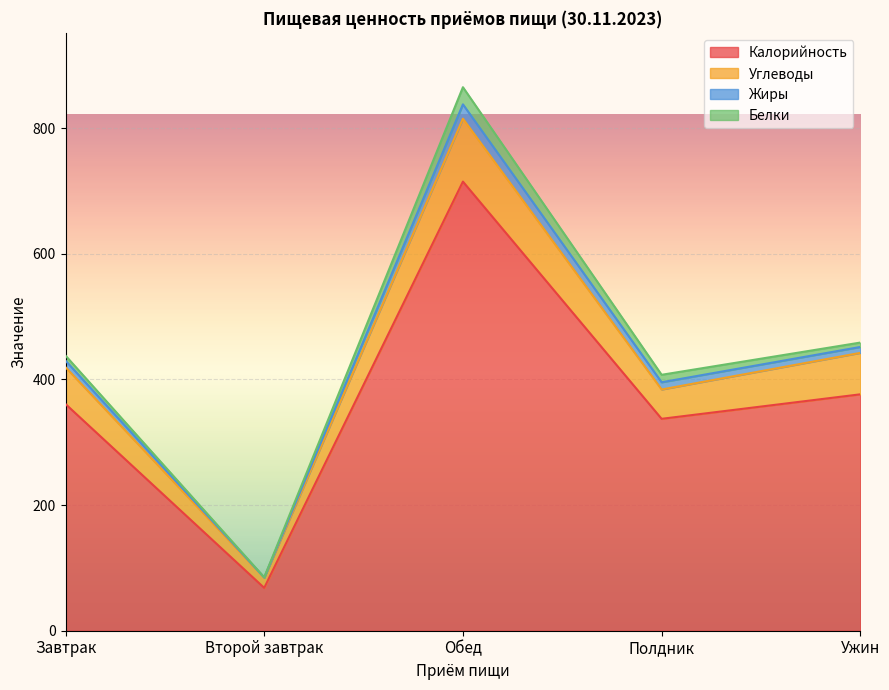

The value of Калорийность at Второй завтрак is 99.4. True or false?

False